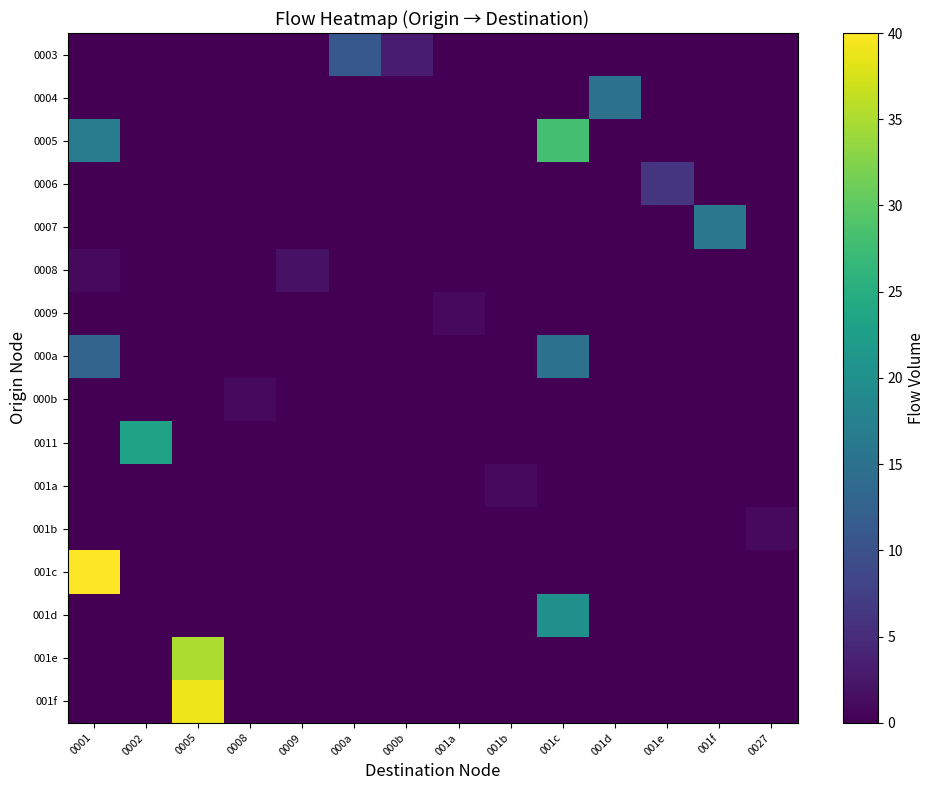

Which has a higher value, 0002 or 0027?

0002